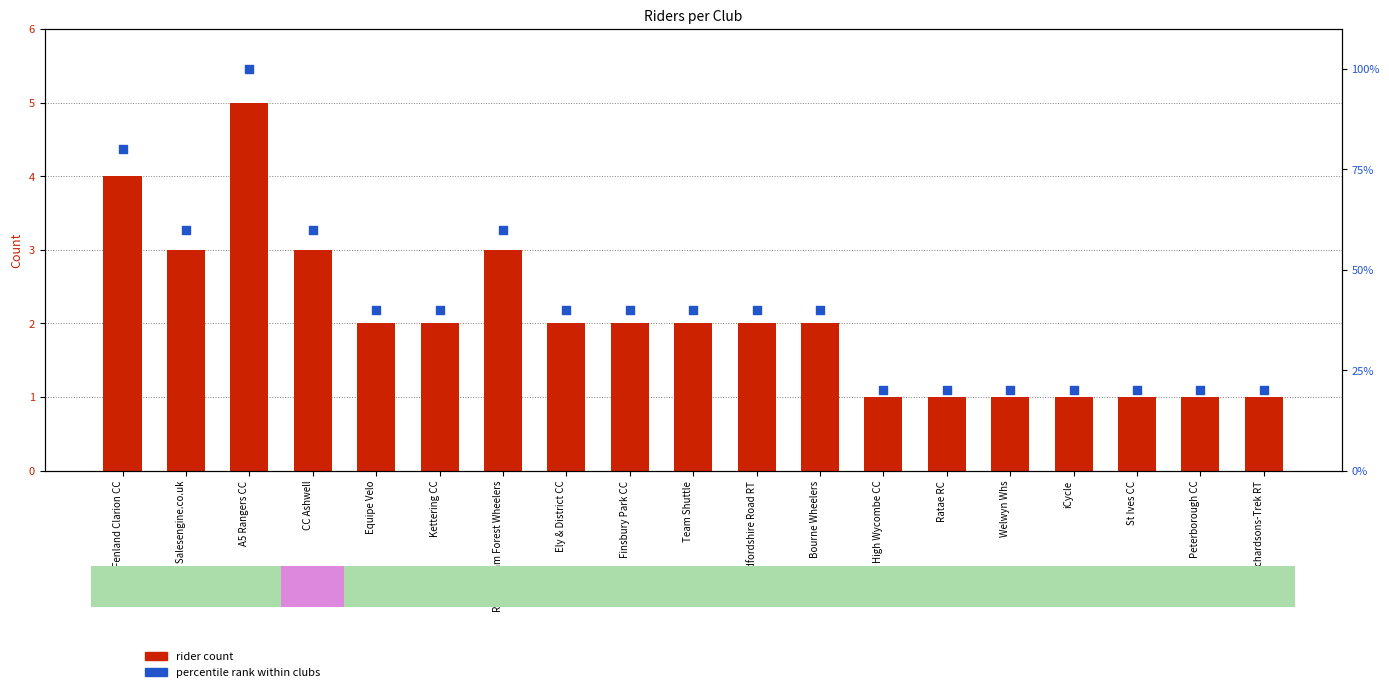

Is the value of rider count at Team Shuttle greater than the value of percentile rank within clubs at Team Shuttle?

No